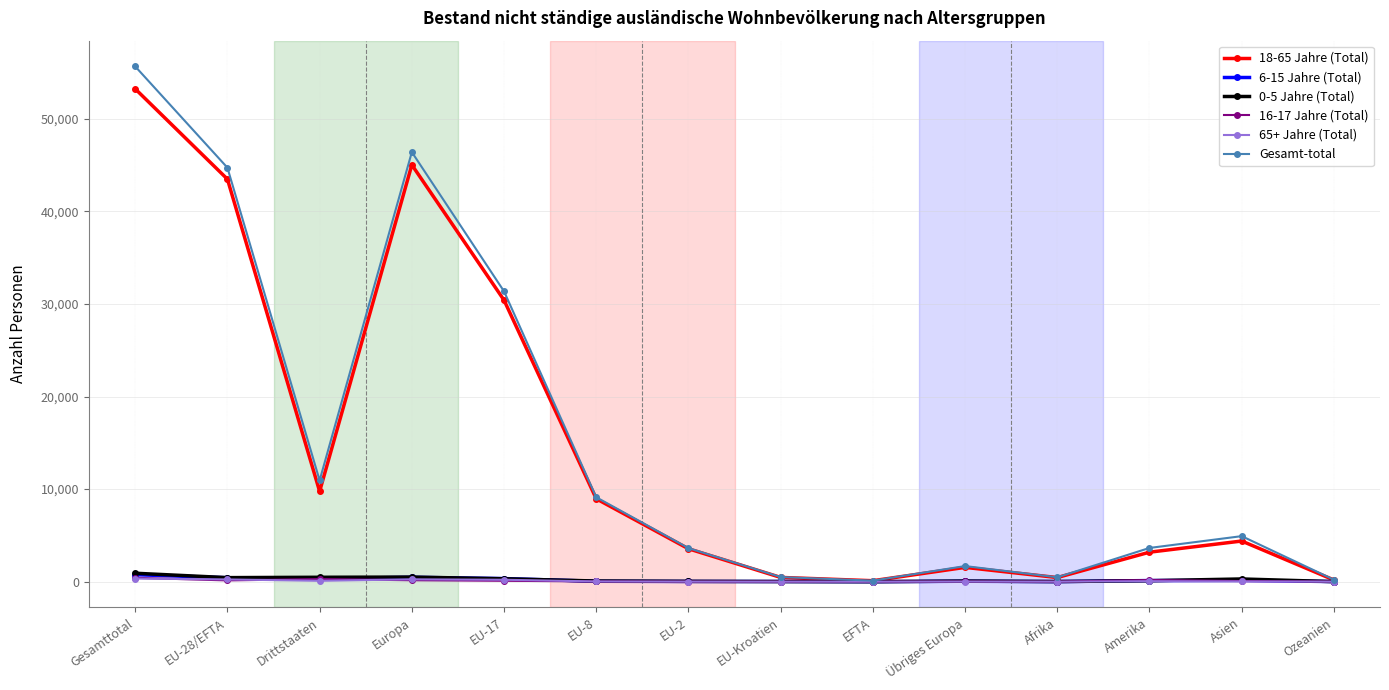

Which label corresponds to the largest value in the chart?

Gesamttotal